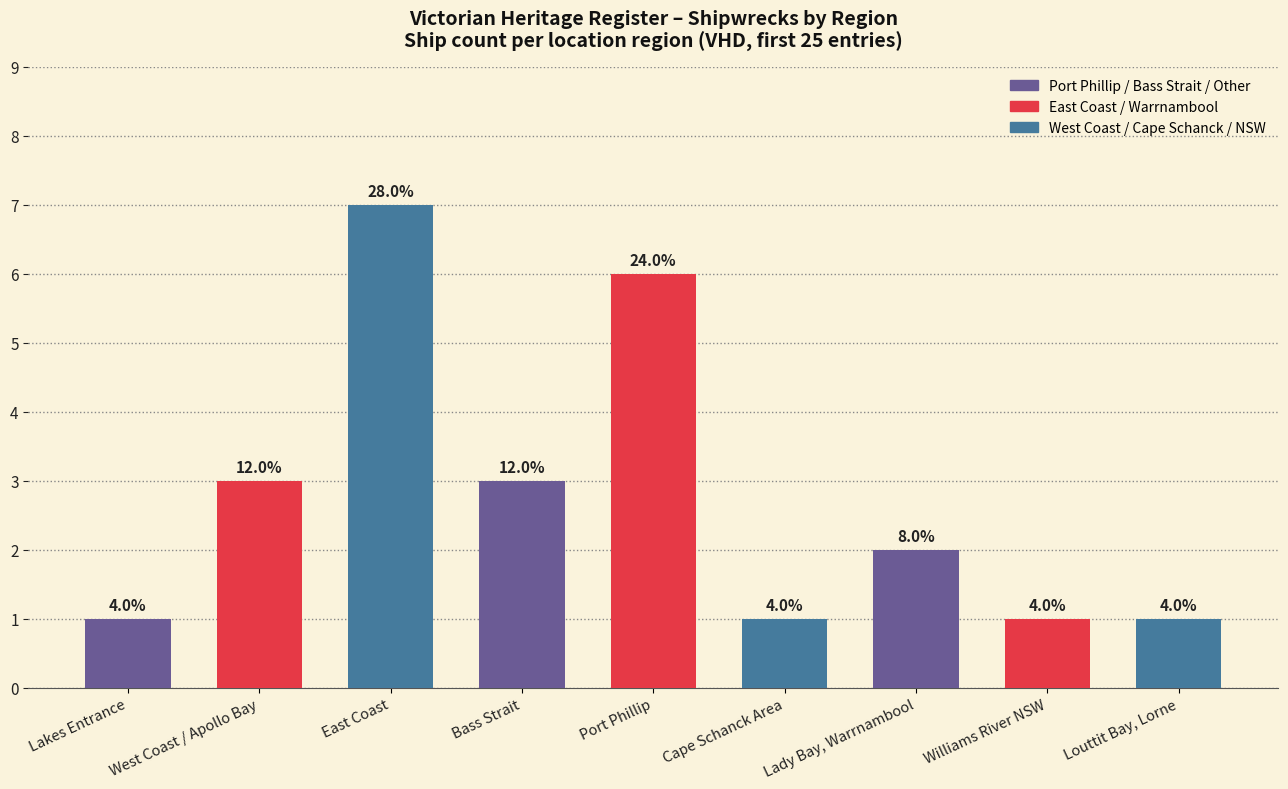

Between Lady Bay, Warrnambool and East Coast, which is larger?

East Coast